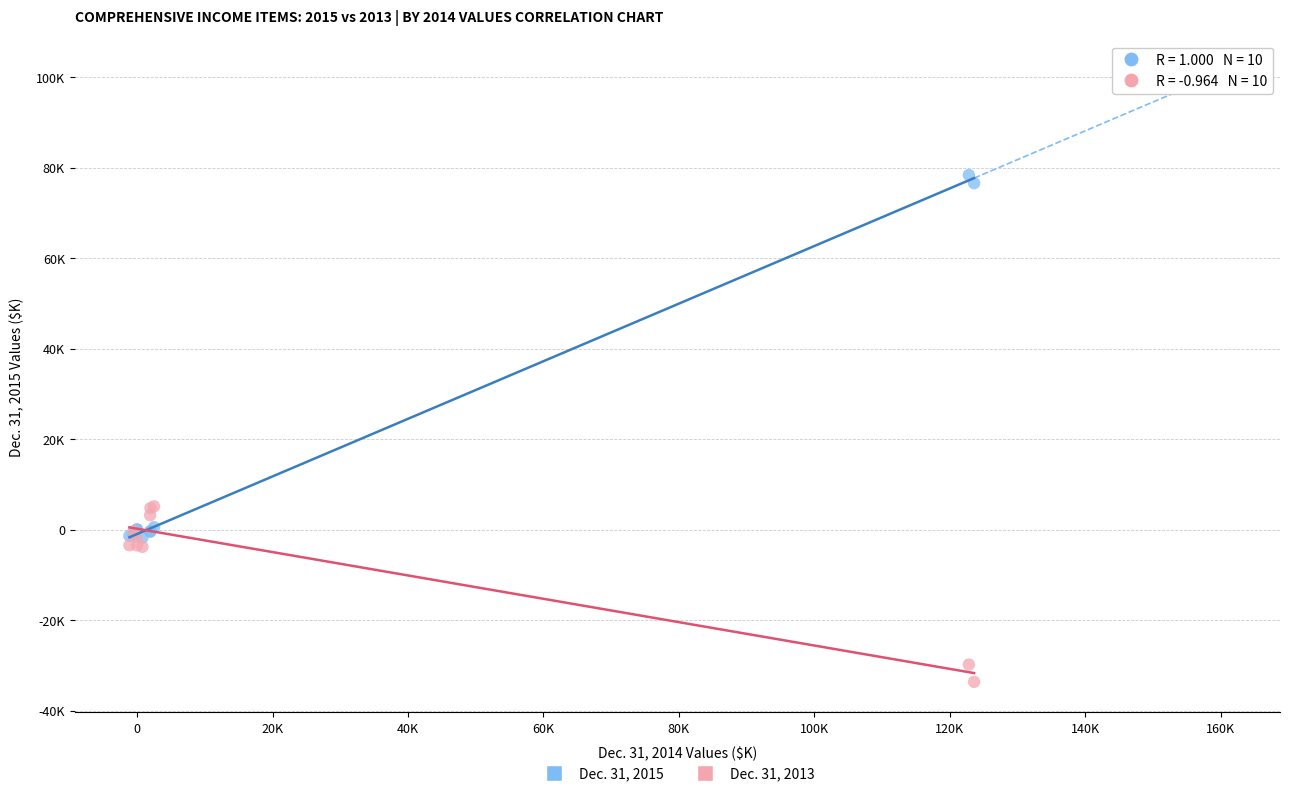

Which series has the widest spread of Y values?

Dec. 31, 2015